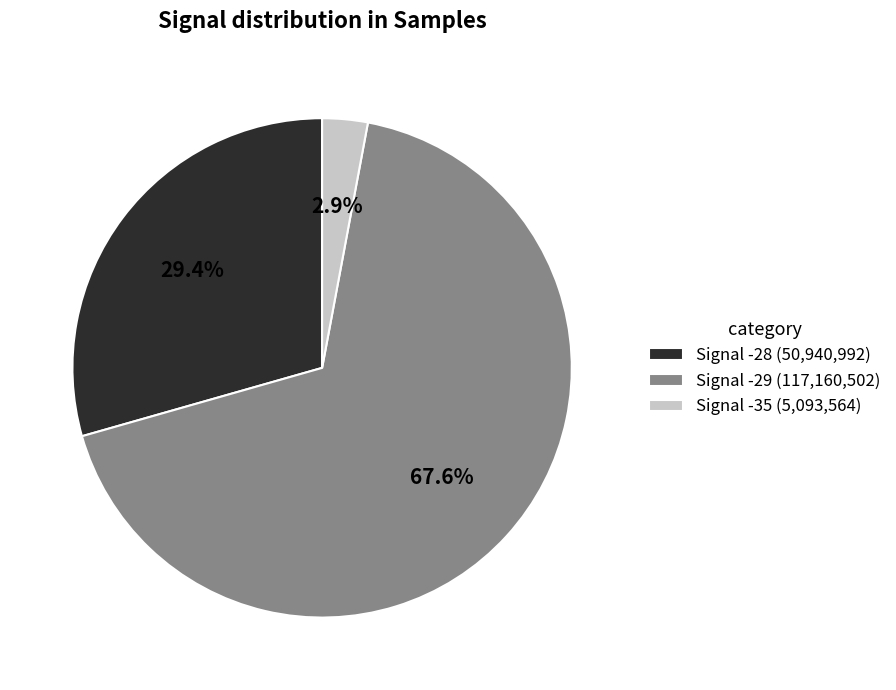

What percentage is the Signal -29 slice, to the nearest percent?

68%